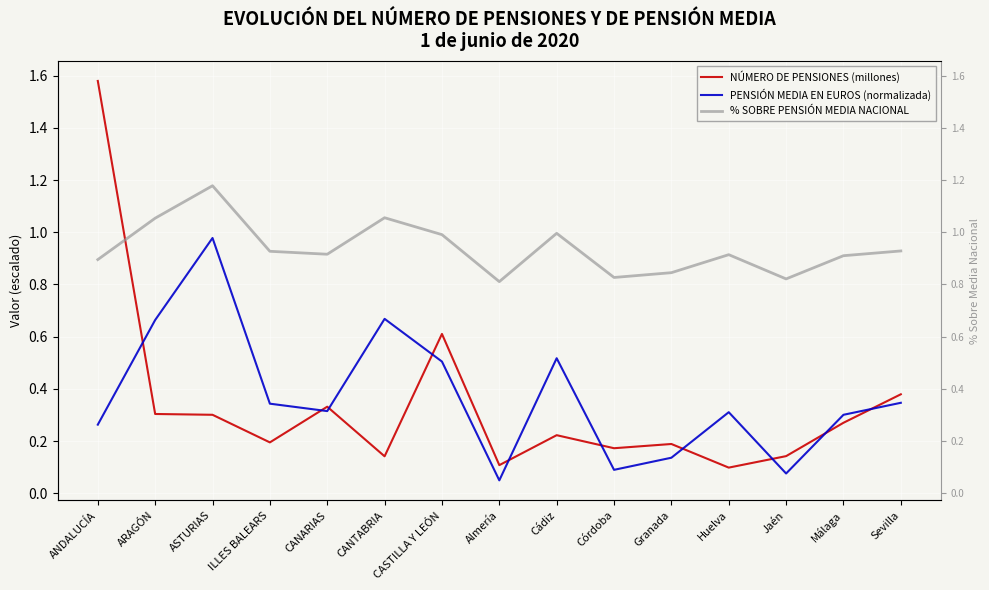

Which label corresponds to the smallest value in the chart?

Almería